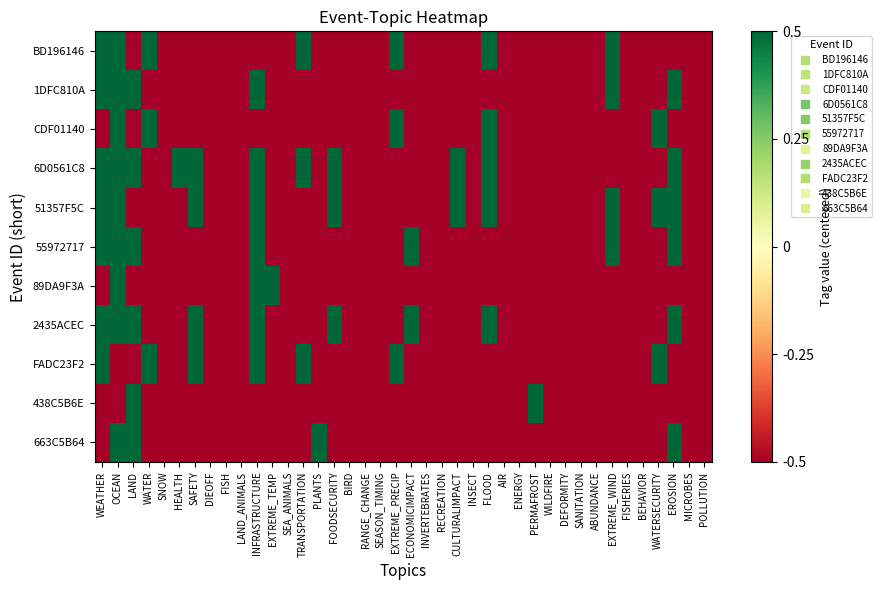

Reading left to right, what are all the values shown in this chart?

BD196146: WEATHER=0.5	OCEAN=0.5	LAND=-0.5	WATER=0.5	SNOW=-0.5	HEALTH=-0.5	SAFETY=-0.5	DIEOFF=-0.5	FISH=-0.5	LAND_ANIMALS=-0.5	INFRASTRUCTURE=-0.5	EXTREME_TEMP=-0.5	SEA_ANIMALS=-0.5	TRANSPORTATION=0.5	PLANTS=-0.5	FOODSECURITY=-0.5	BIRD=-0.5	RANGE_CHANGE=-0.5	SEASON_TIMING=-0.5	EXTREME_PRECIP=0.5	ECONOMICIMPACT=-0.5	INVERTEBRATES=-0.5	RECREATION=-0.5	CULTURALIMPACT=-0.5	INSECT=-0.5	FLOOD=0.5	AIR=-0.5	ENERGY=-0.5	PERMAFROST=-0.5	WILDFIRE=-0.5	DEFORMITY=-0.5	SANITATION=-0.5	ABUNDANCE=-0.5	EXTREME_WIND=0.5	FISHERIES=-0.5	BEHAVIOR=-0.5	WATERSECURITY=-0.5	EROSION=-0.5	MICROBES=-0.5	POLLUTION=-0.5
1DFC810A: WEATHER=0.5	OCEAN=0.5	LAND=0.5	WATER=-0.5	SNOW=-0.5	HEALTH=-0.5	SAFETY=-0.5	DIEOFF=-0.5	FISH=-0.5	LAND_ANIMALS=-0.5	INFRASTRUCTURE=0.5	EXTREME_TEMP=-0.5	SEA_ANIMALS=-0.5	TRANSPORTATION=-0.5	PLANTS=-0.5	FOODSECURITY=-0.5	BIRD=-0.5	RANGE_CHANGE=-0.5	SEASON_TIMING=-0.5	EXTREME_PRECIP=-0.5	ECONOMICIMPACT=-0.5	INVERTEBRATES=-0.5	RECREATION=-0.5	CULTURALIMPACT=-0.5	INSECT=-0.5	FLOOD=-0.5	AIR=-0.5	ENERGY=-0.5	PERMAFROST=-0.5	WILDFIRE=-0.5	DEFORMITY=-0.5	SANITATION=-0.5	ABUNDANCE=-0.5	EXTREME_WIND=0.5	FISHERIES=-0.5	BEHAVIOR=-0.5	WATERSECURITY=-0.5	EROSION=0.5	MICROBES=-0.5	POLLUTION=-0.5
CDF01140: WEATHER=-0.5	OCEAN=0.5	LAND=-0.5	WATER=0.5	SNOW=-0.5	HEALTH=-0.5	SAFETY=-0.5	DIEOFF=-0.5	FISH=-0.5	LAND_ANIMALS=-0.5	INFRASTRUCTURE=-0.5	EXTREME_TEMP=-0.5	SEA_ANIMALS=-0.5	TRANSPORTATION=-0.5	PLANTS=-0.5	FOODSECURITY=-0.5	BIRD=-0.5	RANGE_CHANGE=-0.5	SEASON_TIMING=-0.5	EXTREME_PRECIP=0.5	ECONOMICIMPACT=-0.5	INVERTEBRATES=-0.5	RECREATION=-0.5	CULTURALIMPACT=-0.5	INSECT=-0.5	FLOOD=0.5	AIR=-0.5	ENERGY=-0.5	PERMAFROST=-0.5	WILDFIRE=-0.5	DEFORMITY=-0.5	SANITATION=-0.5	ABUNDANCE=-0.5	EXTREME_WIND=-0.5	FISHERIES=-0.5	BEHAVIOR=-0.5	WATERSECURITY=0.5	EROSION=-0.5	MICROBES=-0.5	POLLUTION=-0.5
6D0561C8: WEATHER=0.5	OCEAN=0.5	LAND=0.5	WATER=-0.5	SNOW=-0.5	HEALTH=0.5	SAFETY=0.5	DIEOFF=-0.5	FISH=-0.5	LAND_ANIMALS=-0.5	INFRASTRUCTURE=0.5	EXTREME_TEMP=-0.5	SEA_ANIMALS=-0.5	TRANSPORTATION=0.5	PLANTS=-0.5	FOODSECURITY=0.5	BIRD=-0.5	RANGE_CHANGE=-0.5	SEASON_TIMING=-0.5	EXTREME_PRECIP=-0.5	ECONOMICIMPACT=-0.5	INVERTEBRATES=-0.5	RECREATION=-0.5	CULTURALIMPACT=0.5	INSECT=-0.5	FLOOD=0.5	AIR=-0.5	ENERGY=-0.5	PERMAFROST=-0.5	WILDFIRE=-0.5	DEFORMITY=-0.5	SANITATION=-0.5	ABUNDANCE=-0.5	EXTREME_WIND=-0.5	FISHERIES=-0.5	BEHAVIOR=-0.5	WATERSECURITY=-0.5	EROSION=0.5	MICROBES=-0.5	POLLUTION=-0.5
51357F5C: WEATHER=0.5	OCEAN=0.5	LAND=-0.5	WATER=-0.5	SNOW=-0.5	HEALTH=-0.5	SAFETY=0.5	DIEOFF=-0.5	FISH=-0.5	LAND_ANIMALS=-0.5	INFRASTRUCTURE=0.5	EXTREME_TEMP=-0.5	SEA_ANIMALS=-0.5	TRANSPORTATION=-0.5	PLANTS=-0.5	FOODSECURITY=0.5	BIRD=-0.5	RANGE_CHANGE=-0.5	SEASON_TIMING=-0.5	EXTREME_PRECIP=-0.5	ECONOMICIMPACT=-0.5	INVERTEBRATES=-0.5	RECREATION=-0.5	CULTURALIMPACT=0.5	INSECT=-0.5	FLOOD=0.5	AIR=-0.5	ENERGY=-0.5	PERMAFROST=-0.5	WILDFIRE=-0.5	DEFORMITY=-0.5	SANITATION=-0.5	ABUNDANCE=-0.5	EXTREME_WIND=0.5	FISHERIES=-0.5	BEHAVIOR=-0.5	WATERSECURITY=0.5	EROSION=0.5	MICROBES=-0.5	POLLUTION=-0.5
55972717: WEATHER=0.5	OCEAN=0.5	LAND=0.5	WATER=-0.5	SNOW=-0.5	HEALTH=-0.5	SAFETY=-0.5	DIEOFF=-0.5	FISH=-0.5	LAND_ANIMALS=-0.5	INFRASTRUCTURE=0.5	EXTREME_TEMP=-0.5	SEA_ANIMALS=-0.5	TRANSPORTATION=-0.5	PLANTS=-0.5	FOODSECURITY=-0.5	BIRD=-0.5	RANGE_CHANGE=-0.5	SEASON_TIMING=-0.5	EXTREME_PRECIP=-0.5	ECONOMICIMPACT=0.5	INVERTEBRATES=-0.5	RECREATION=-0.5	CULTURALIMPACT=-0.5	INSECT=-0.5	FLOOD=-0.5	AIR=-0.5	ENERGY=-0.5	PERMAFROST=-0.5	WILDFIRE=-0.5	DEFORMITY=-0.5	SANITATION=-0.5	ABUNDANCE=-0.5	EXTREME_WIND=0.5	FISHERIES=-0.5	BEHAVIOR=-0.5	WATERSECURITY=-0.5	EROSION=0.5	MICROBES=-0.5	POLLUTION=-0.5
89DA9F3A: WEATHER=-0.5	OCEAN=0.5	LAND=-0.5	WATER=-0.5	SNOW=-0.5	HEALTH=-0.5	SAFETY=-0.5	DIEOFF=-0.5	FISH=-0.5	LAND_ANIMALS=-0.5	INFRASTRUCTURE=0.5	EXTREME_TEMP=0.5	SEA_ANIMALS=-0.5	TRANSPORTATION=-0.5	PLANTS=-0.5	FOODSECURITY=-0.5	BIRD=-0.5	RANGE_CHANGE=-0.5	SEASON_TIMING=-0.5	EXTREME_PRECIP=-0.5	ECONOMICIMPACT=-0.5	INVERTEBRATES=-0.5	RECREATION=-0.5	CULTURALIMPACT=-0.5	INSECT=-0.5	FLOOD=-0.5	AIR=-0.5	ENERGY=-0.5	PERMAFROST=-0.5	WILDFIRE=-0.5	DEFORMITY=-0.5	SANITATION=-0.5	ABUNDANCE=-0.5	EXTREME_WIND=-0.5	FISHERIES=-0.5	BEHAVIOR=-0.5	WATERSECURITY=-0.5	EROSION=-0.5	MICROBES=-0.5	POLLUTION=-0.5
2435ACEC: WEATHER=0.5	OCEAN=0.5	LAND=0.5	WATER=-0.5	SNOW=-0.5	HEALTH=-0.5	SAFETY=0.5	DIEOFF=-0.5	FISH=-0.5	LAND_ANIMALS=-0.5	INFRASTRUCTURE=0.5	EXTREME_TEMP=-0.5	SEA_ANIMALS=-0.5	TRANSPORTATION=-0.5	PLANTS=-0.5	FOODSECURITY=0.5	BIRD=-0.5	RANGE_CHANGE=-0.5	SEASON_TIMING=-0.5	EXTREME_PRECIP=-0.5	ECONOMICIMPACT=0.5	INVERTEBRATES=-0.5	RECREATION=-0.5	CULTURALIMPACT=-0.5	INSECT=-0.5	FLOOD=0.5	AIR=-0.5	ENERGY=-0.5	PERMAFROST=-0.5	WILDFIRE=-0.5	DEFORMITY=-0.5	SANITATION=-0.5	ABUNDANCE=-0.5	EXTREME_WIND=-0.5	FISHERIES=-0.5	BEHAVIOR=-0.5	WATERSECURITY=-0.5	EROSION=0.5	MICROBES=-0.5	POLLUTION=-0.5
FADC23F2: WEATHER=0.5	OCEAN=-0.5	LAND=-0.5	WATER=0.5	SNOW=-0.5	HEALTH=-0.5	SAFETY=0.5	DIEOFF=-0.5	FISH=-0.5	LAND_ANIMALS=-0.5	INFRASTRUCTURE=0.5	EXTREME_TEMP=-0.5	SEA_ANIMALS=-0.5	TRANSPORTATION=0.5	PLANTS=-0.5	FOODSECURITY=-0.5	BIRD=-0.5	RANGE_CHANGE=-0.5	SEASON_TIMING=-0.5	EXTREME_PRECIP=0.5	ECONOMICIMPACT=-0.5	INVERTEBRATES=-0.5	RECREATION=-0.5	CULTURALIMPACT=-0.5	INSECT=-0.5	FLOOD=-0.5	AIR=-0.5	ENERGY=-0.5	PERMAFROST=-0.5	WILDFIRE=-0.5	DEFORMITY=-0.5	SANITATION=-0.5	ABUNDANCE=-0.5	EXTREME_WIND=-0.5	FISHERIES=-0.5	BEHAVIOR=-0.5	WATERSECURITY=0.5	EROSION=-0.5	MICROBES=-0.5	POLLUTION=-0.5
438C5B6E: WEATHER=-0.5	OCEAN=-0.5	LAND=0.5	WATER=-0.5	SNOW=-0.5	HEALTH=-0.5	SAFETY=-0.5	DIEOFF=-0.5	FISH=-0.5	LAND_ANIMALS=-0.5	INFRASTRUCTURE=-0.5	EXTREME_TEMP=-0.5	SEA_ANIMALS=-0.5	TRANSPORTATION=-0.5	PLANTS=-0.5	FOODSECURITY=-0.5	BIRD=-0.5	RANGE_CHANGE=-0.5	SEASON_TIMING=-0.5	EXTREME_PRECIP=-0.5	ECONOMICIMPACT=-0.5	INVERTEBRATES=-0.5	RECREATION=-0.5	CULTURALIMPACT=-0.5	INSECT=-0.5	FLOOD=-0.5	AIR=-0.5	ENERGY=-0.5	PERMAFROST=0.5	WILDFIRE=-0.5	DEFORMITY=-0.5	SANITATION=-0.5	ABUNDANCE=-0.5	EXTREME_WIND=-0.5	FISHERIES=-0.5	BEHAVIOR=-0.5	WATERSECURITY=-0.5	EROSION=-0.5	MICROBES=-0.5	POLLUTION=-0.5
663C5B64: WEATHER=-0.5	OCEAN=0.5	LAND=0.5	WATER=-0.5	SNOW=-0.5	HEALTH=-0.5	SAFETY=-0.5	DIEOFF=-0.5	FISH=-0.5	LAND_ANIMALS=-0.5	INFRASTRUCTURE=-0.5	EXTREME_TEMP=-0.5	SEA_ANIMALS=-0.5	TRANSPORTATION=-0.5	PLANTS=0.5	FOODSECURITY=-0.5	BIRD=-0.5	RANGE_CHANGE=-0.5	SEASON_TIMING=-0.5	EXTREME_PRECIP=-0.5	ECONOMICIMPACT=-0.5	INVERTEBRATES=-0.5	RECREATION=-0.5	CULTURALIMPACT=-0.5	INSECT=-0.5	FLOOD=-0.5	AIR=-0.5	ENERGY=-0.5	PERMAFROST=-0.5	WILDFIRE=-0.5	DEFORMITY=-0.5	SANITATION=-0.5	ABUNDANCE=-0.5	EXTREME_WIND=-0.5	FISHERIES=-0.5	BEHAVIOR=-0.5	WATERSECURITY=-0.5	EROSION=0.5	MICROBES=-0.5	POLLUTION=-0.5